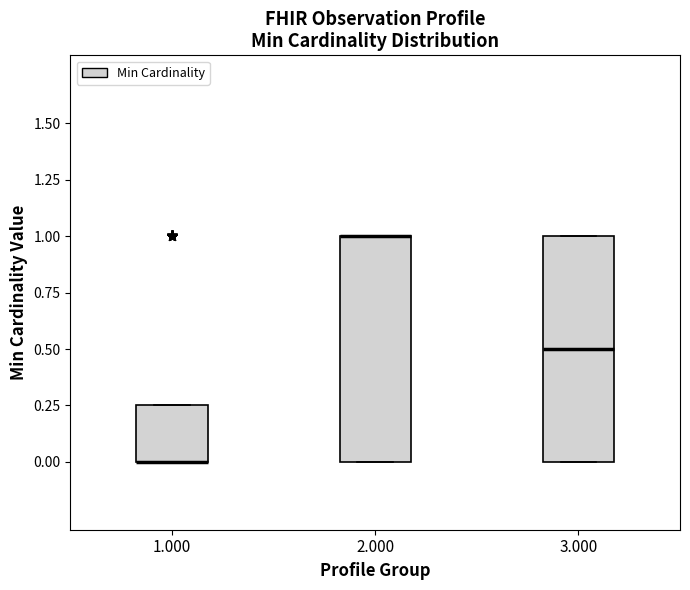

Reading left to right, transcribe this box plot: for each box, give where its median line is, the range the box spans, and where its two whiskers end, as read against the y-axis. The values are not printed on the chart, so give them approximately, as read against the axis.

1.000: median 0.00 (drawn on the box's lower edge), box 0.00 to 0.25, whiskers 0.00 to 0.25
2.000: median 1.00 (drawn on the box's upper edge), box 0.00 to 1.00, whiskers 0.00 to 1.00
3.000: median 0.50, box 0.00 to 1.00, whiskers 0.00 to 1.00